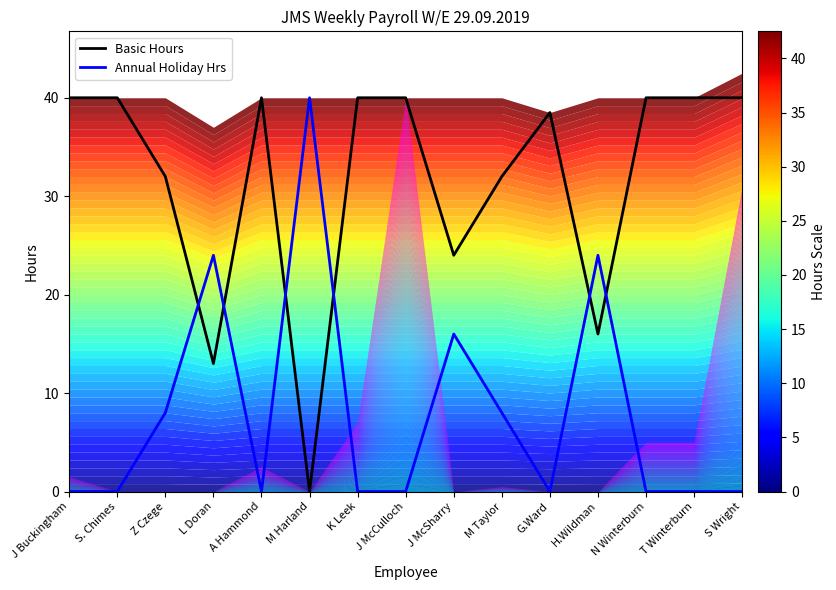

At which category is the sum across all series the highest?

J Buckingham